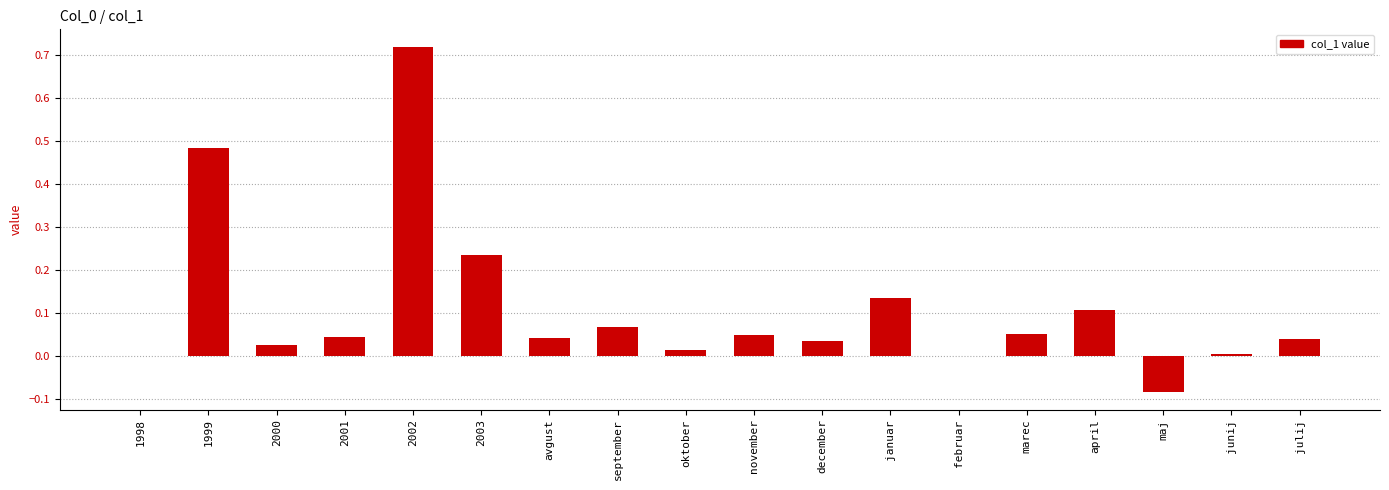

At which category does the chart reach its peak across all series?

2002